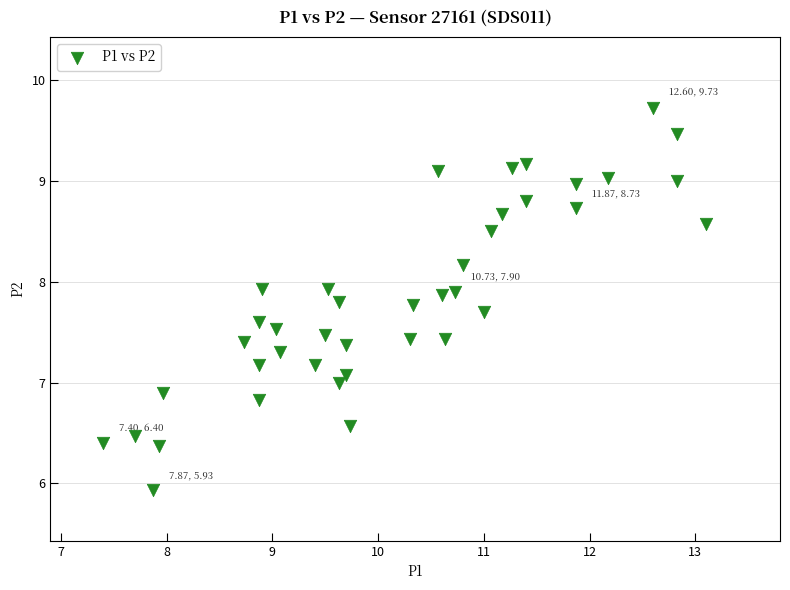

What is the range of X values (max minus min)?

5.7